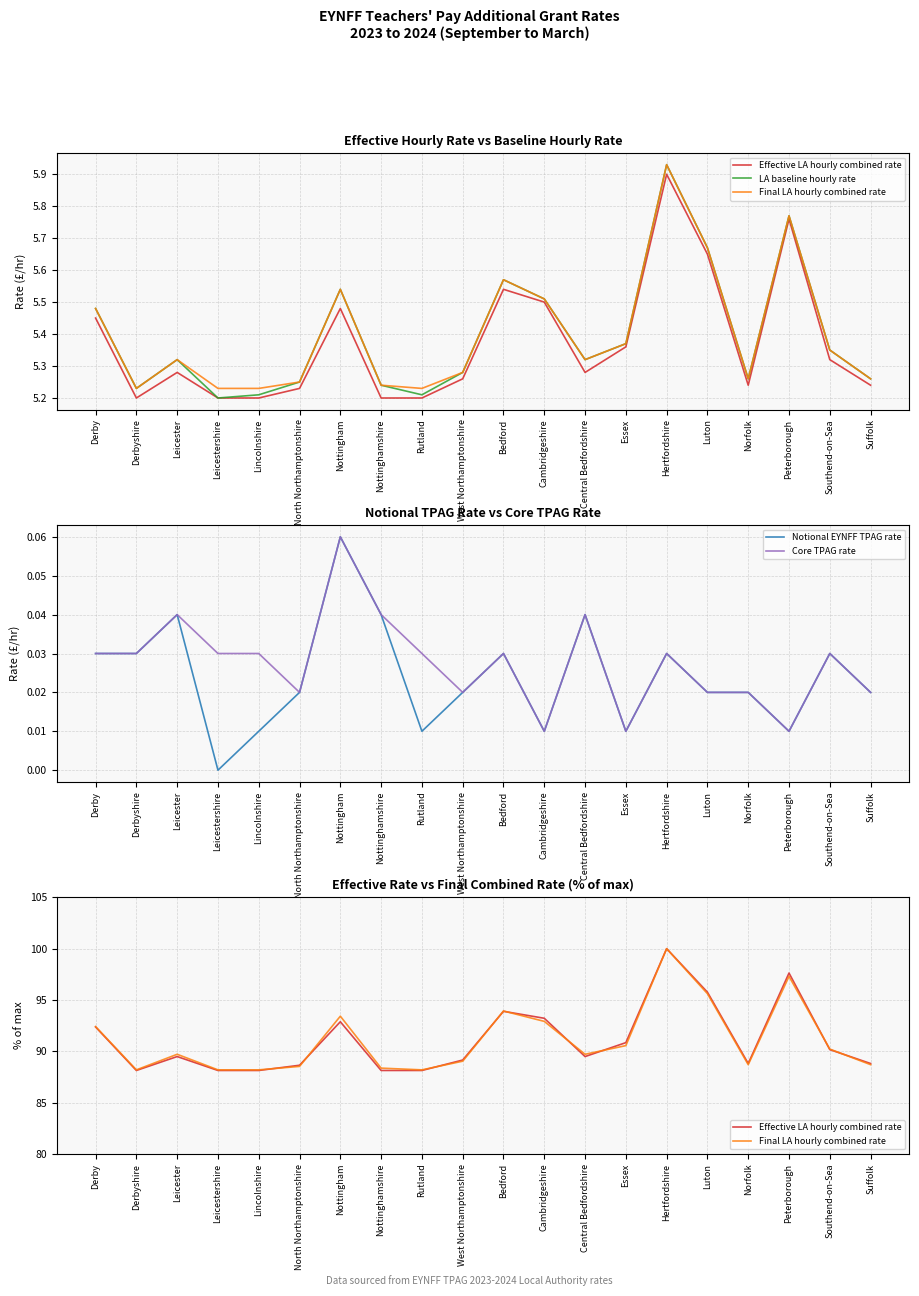

In Notional EYNFF TPAG rate, how many points are higher than both neighbors (excluding endpoints)?

6